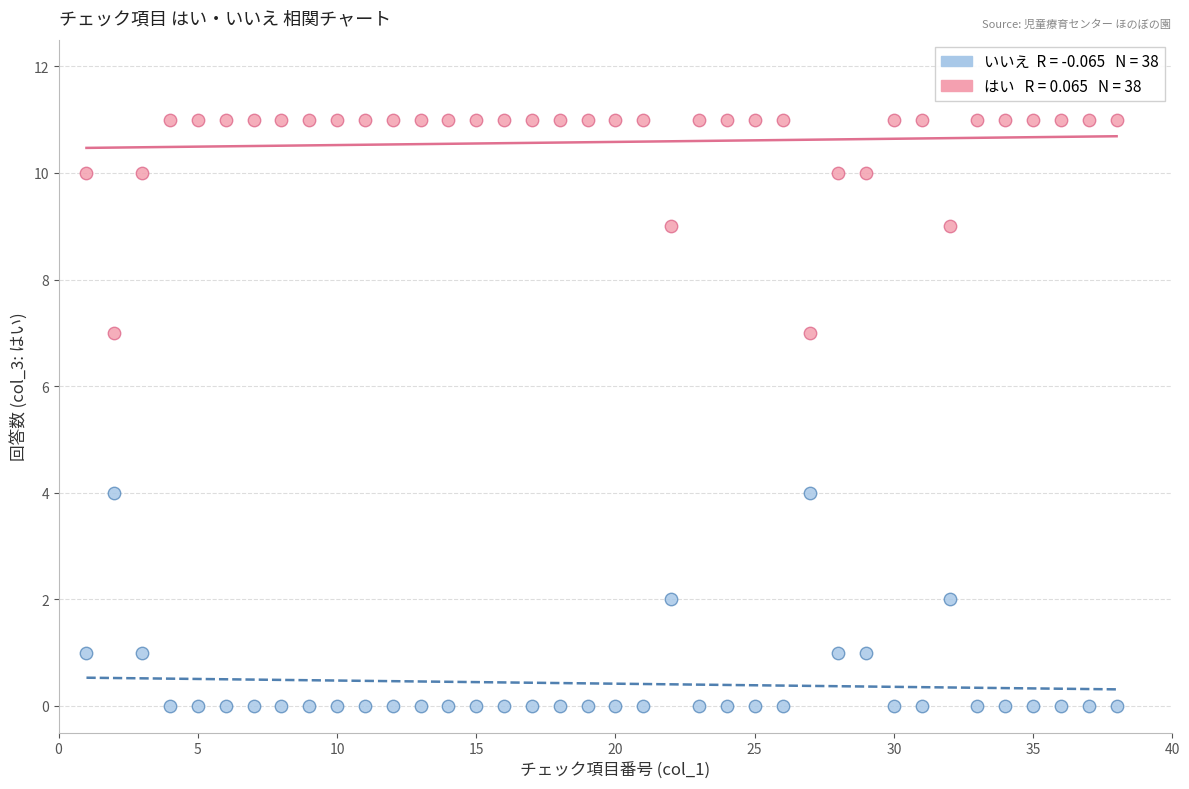

Across all data points, what is the range of X values (max minus min)?

37